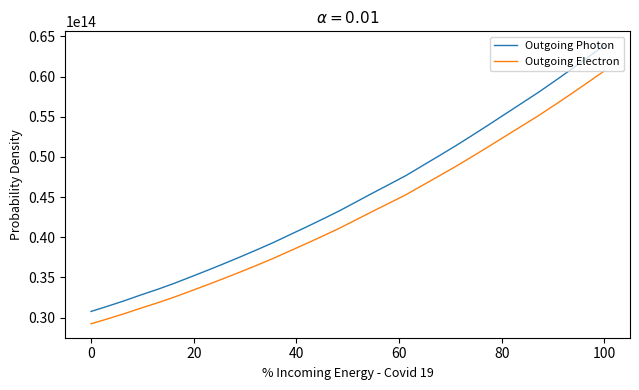

Which series has the widest spread of values?

Outgoing Photon